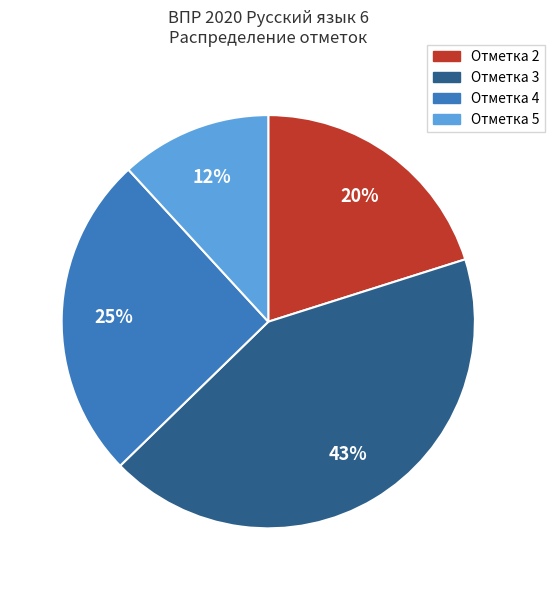

To the nearest percent, what is the difference between the largest and smallest slice percentages?

31%